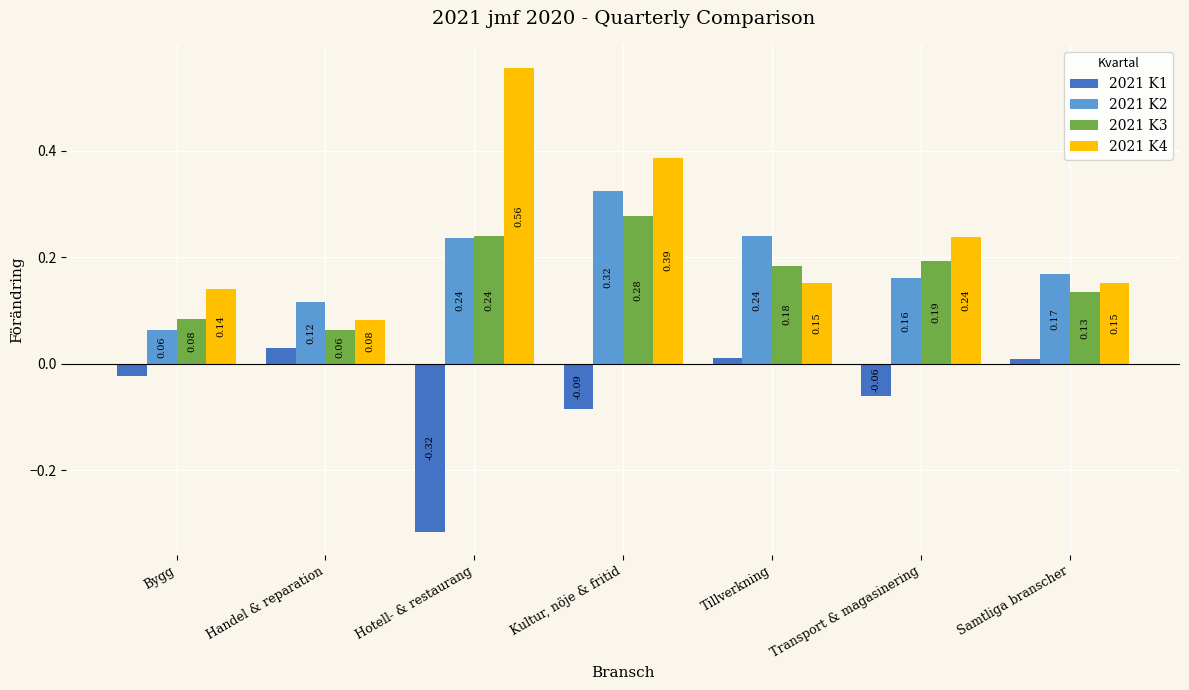

Rank the series at Transport & magasinering from highest to lowest value.

2021 K4, 2021 K3, 2021 K2, 2021 K1